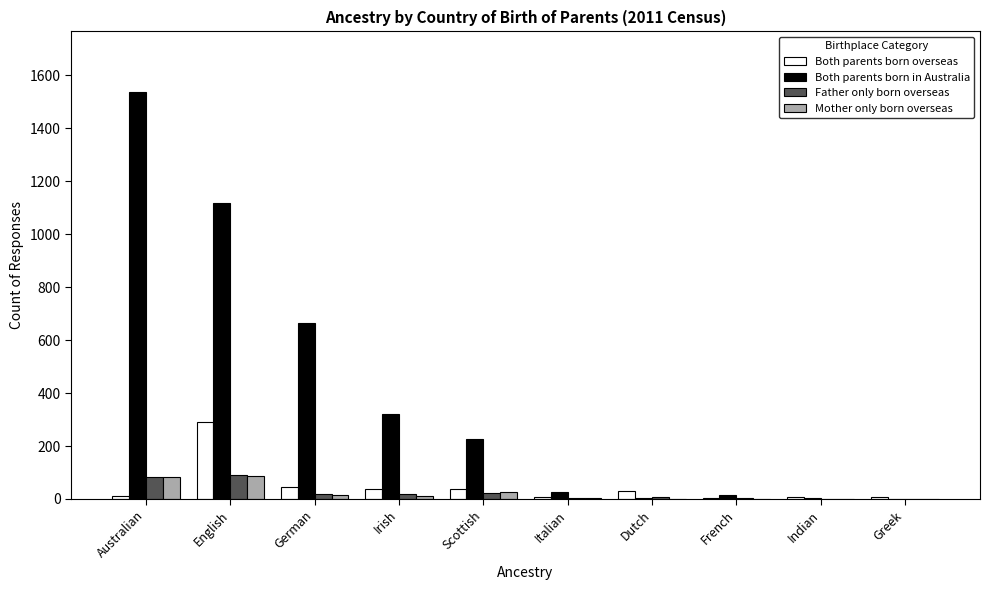

What is the sum of the Both parents born overseas values at English and Greek?

301